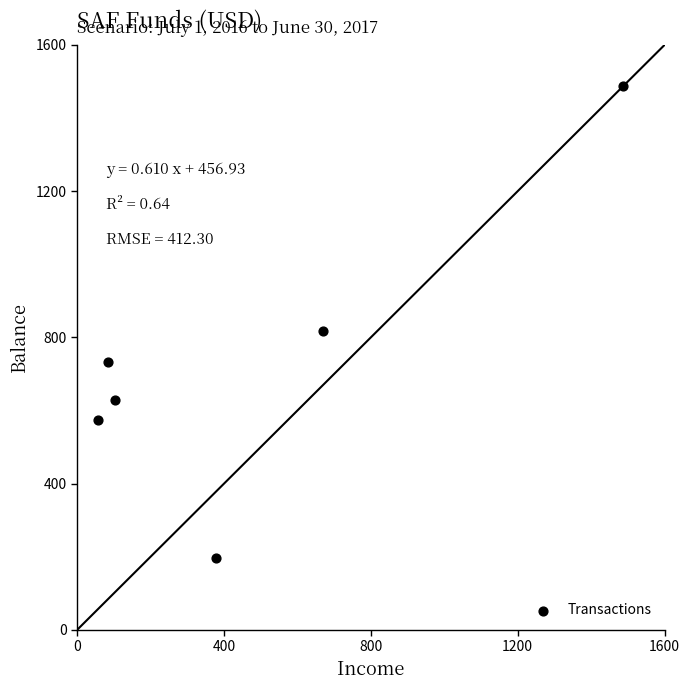

What Y value in the scatter plot is closest to 841?

818.2